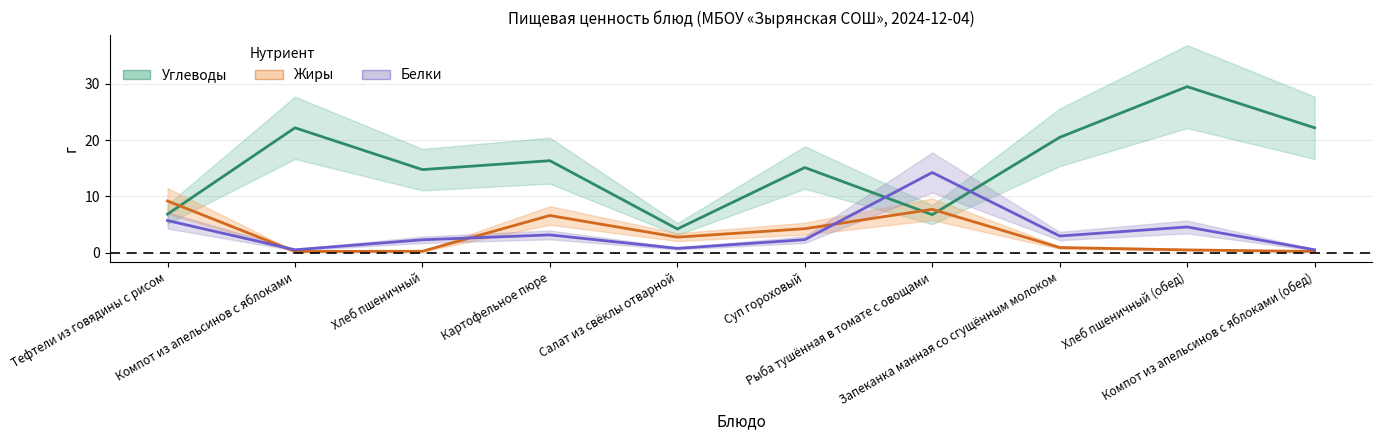

True or false: Жиры has a value of 3.6 at Тефтели из говядины с рисом.

False